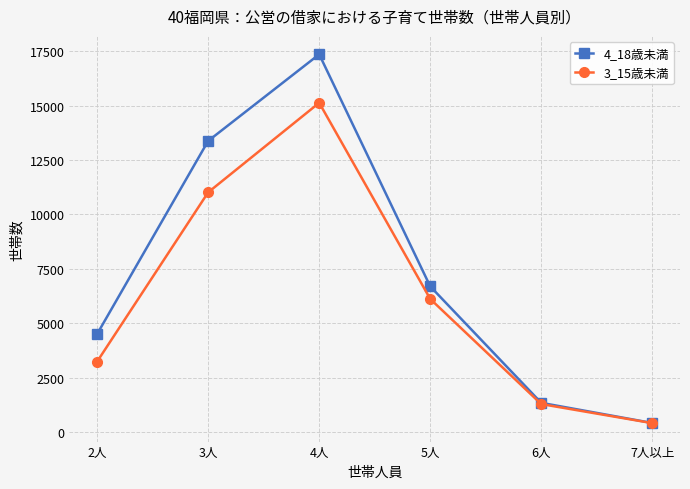

Reading left to right, list all the values displayed in this chart.

4_18歳未満: 2人=4511	3人=13377	4人=17353	5人=6696	6人=1348	7人以上=422
3_15歳未満: 2人=3245	3人=11016	4人=15127	5人=6119	6人=1291	7人以上=415